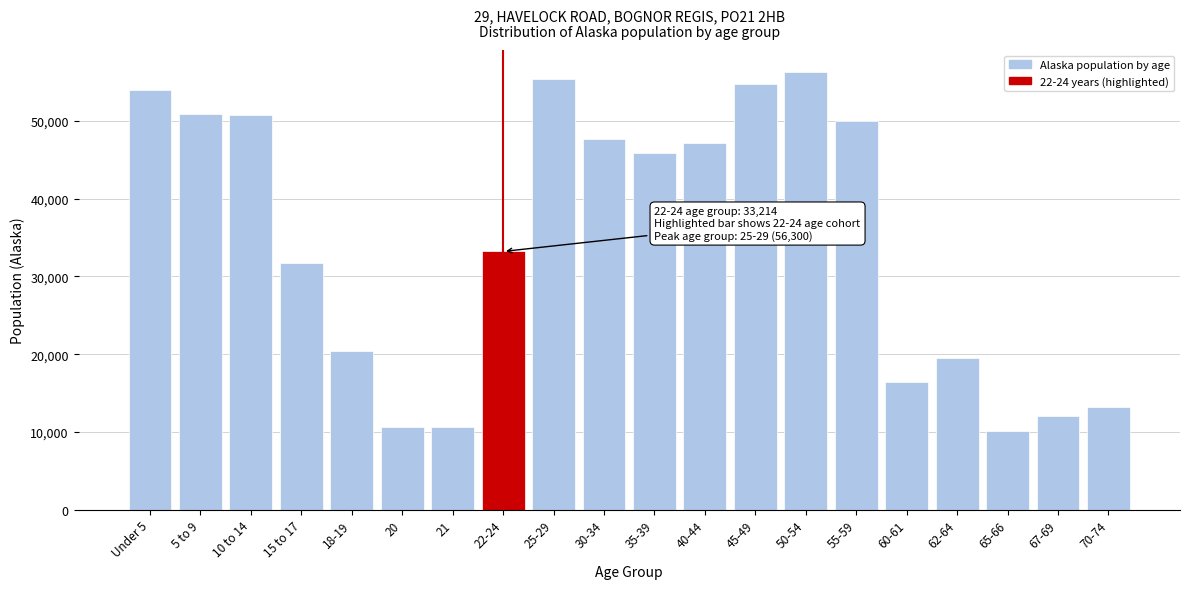

What is the label of the 17th bar from the right?

15 to 17